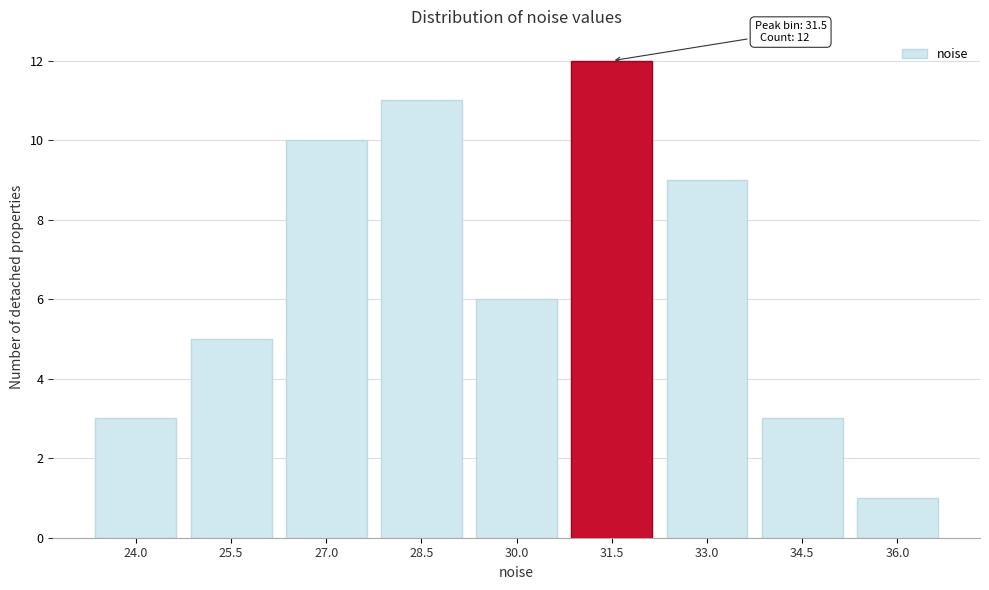

Reading left to right, extract all data points from this chart.

24.0=3	25.5=5	27.0=10	28.5=11	30.0=6	31.5=12	33.0=9	34.5=3	36.0=1